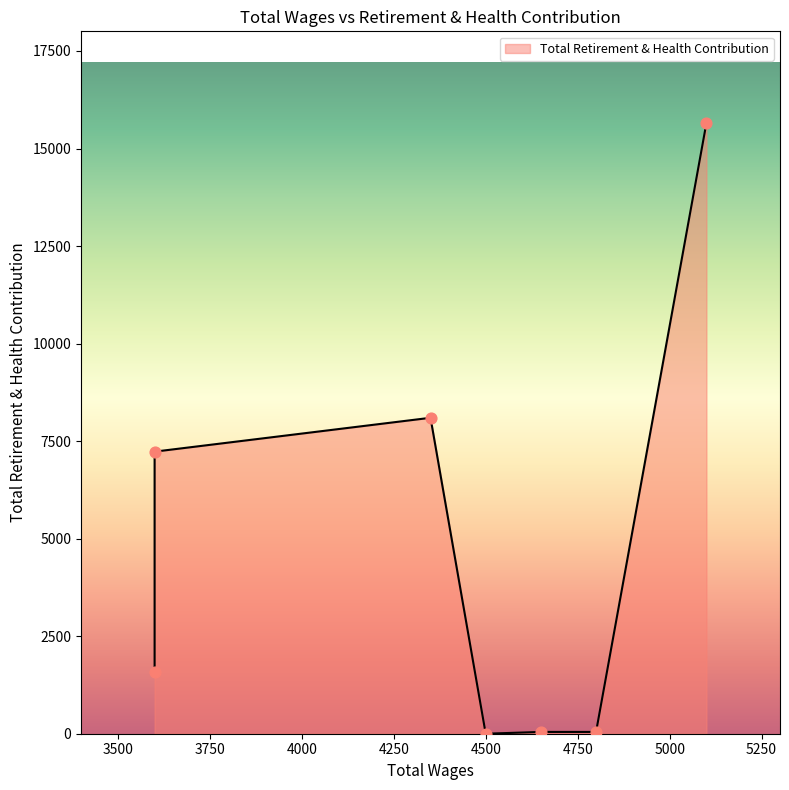

What is the change in value from 4500.0 to 4350.0?

+8098